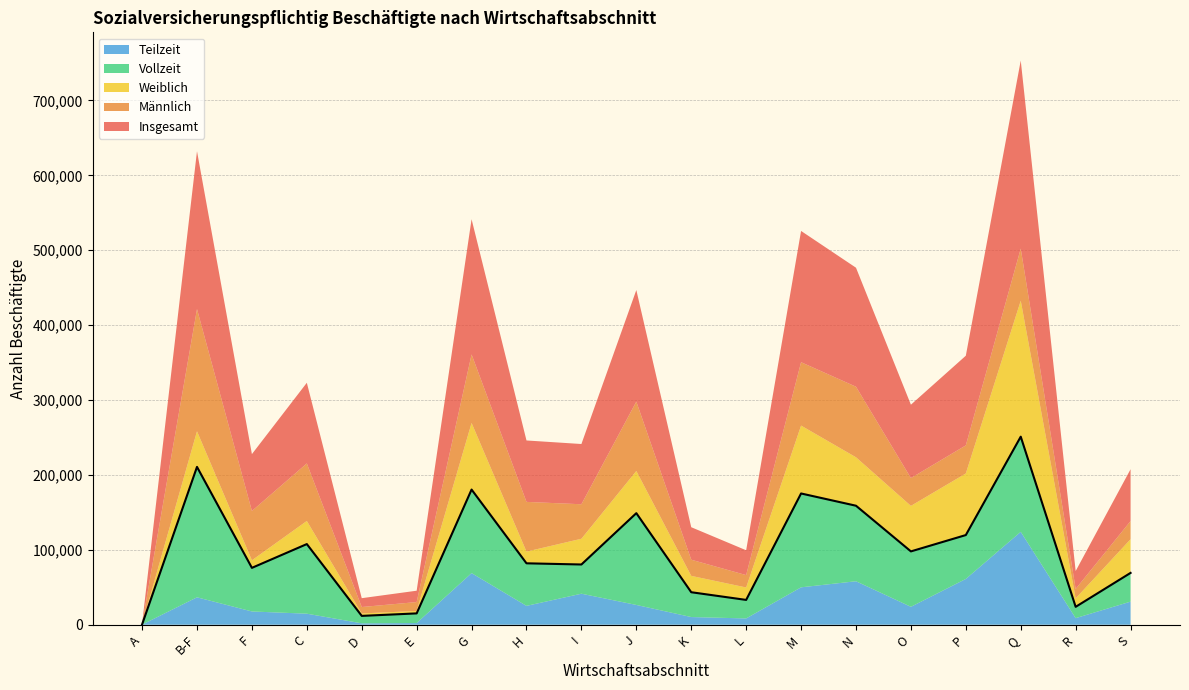

What is the lowest value of the Vollzeit series?

235